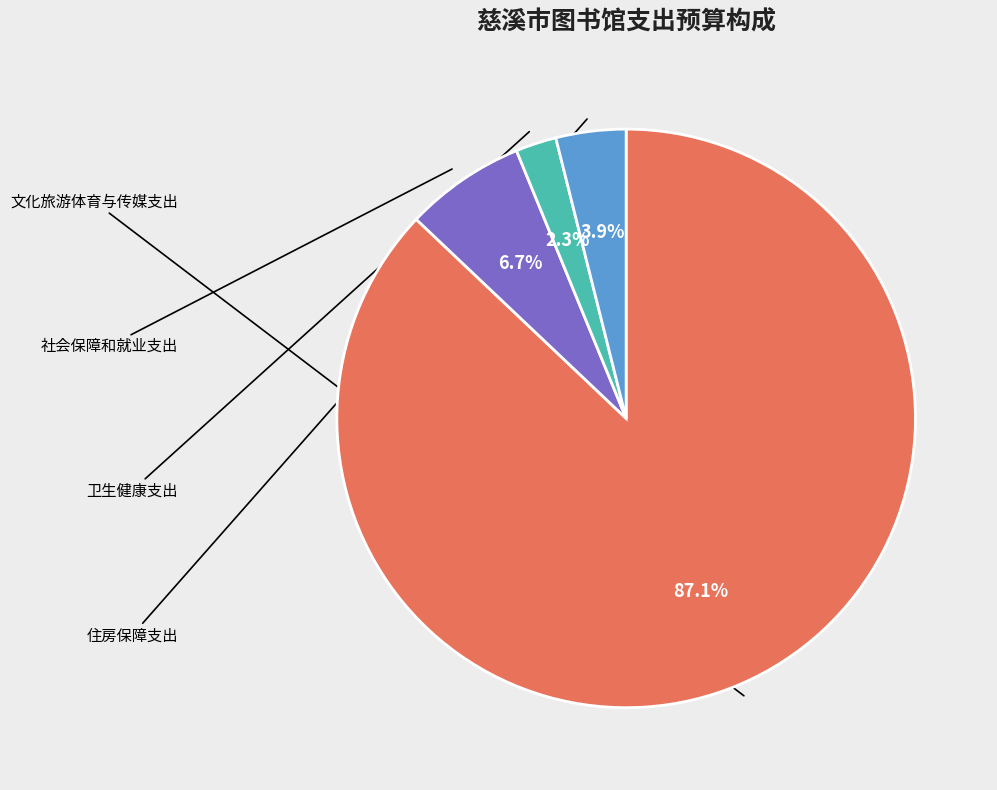

Is there a majority slice in this chart?

Yes